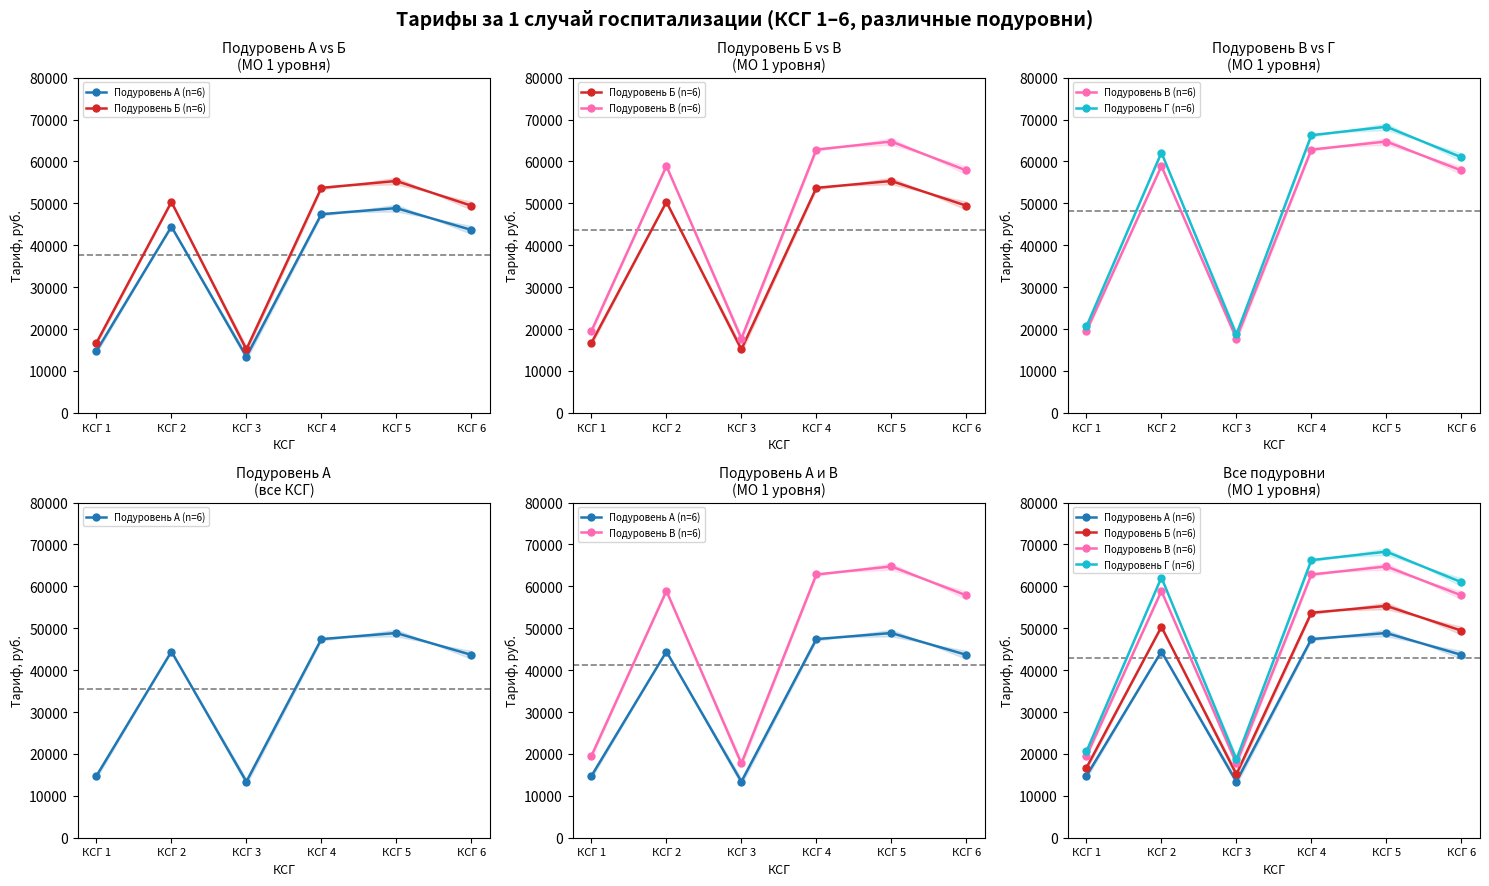

True or false: Подуровень В (n=6) and Подуровень А (n=6) cross at least once.

False